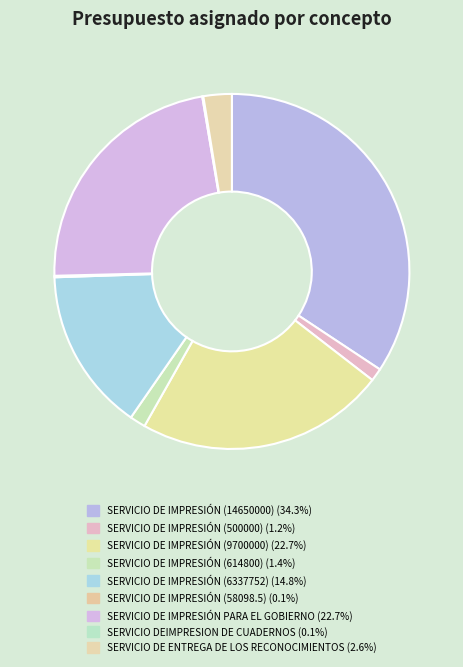

What percentage is NOT represented by SERVICIO DE IMPRESIÓN PARA EL GOBIERNO?

77.3%